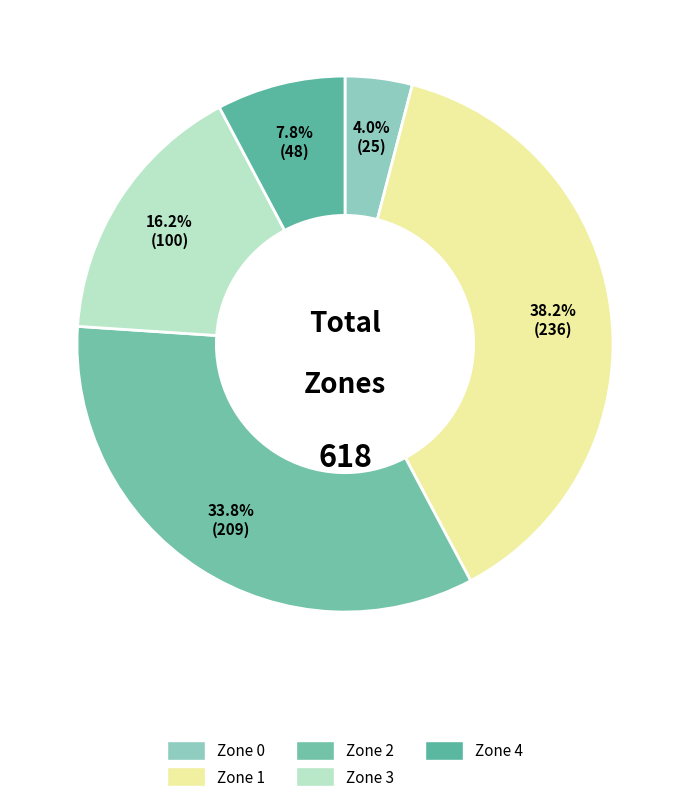

What is the change in value from Zone 3 to Zone 4?

-52